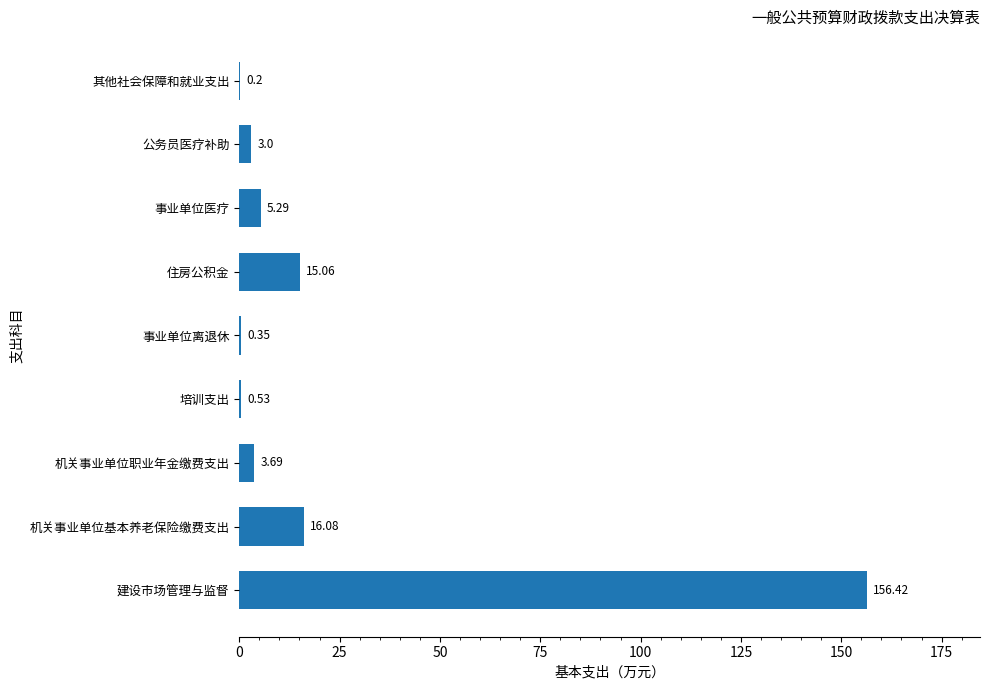

What is the maximum value shown in the chart?

156.4